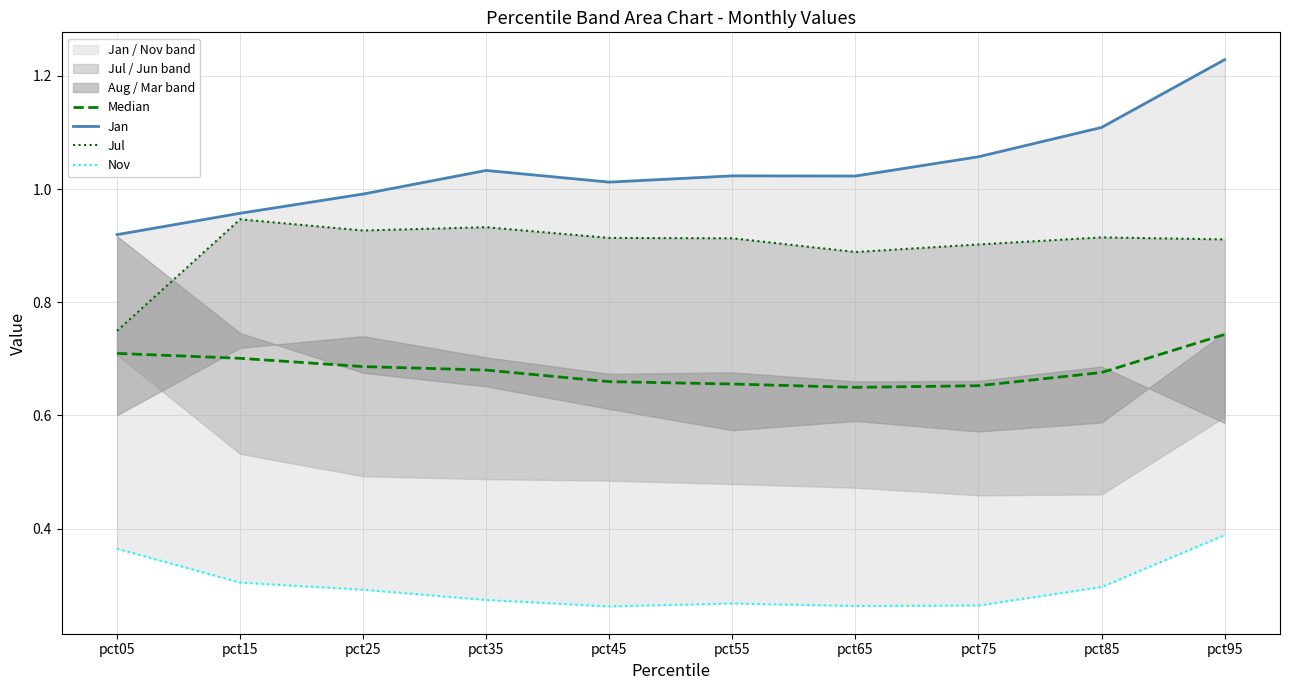

What is the lowest value of the Nov series?

0.3